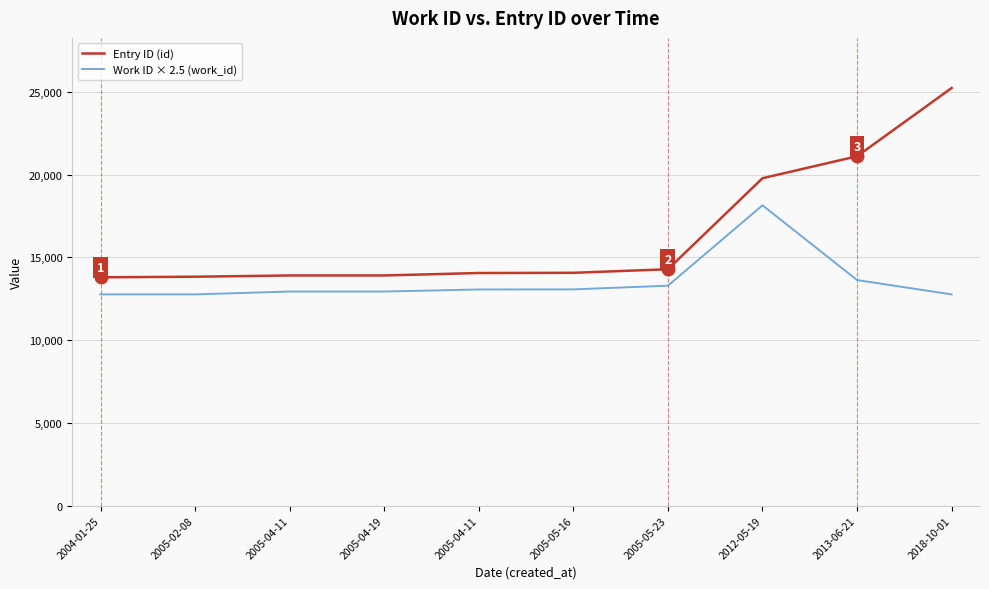

Does the chart have visible grid lines?

Yes